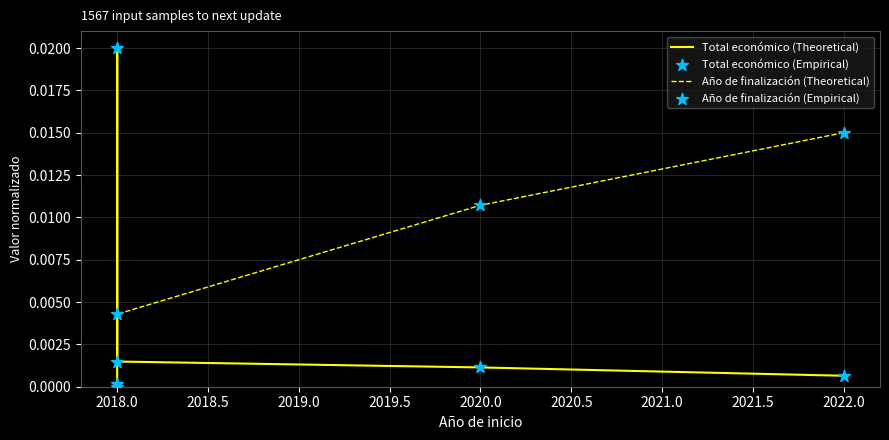

Which series contains the lowest Y value?

Total económico (Theoretical)